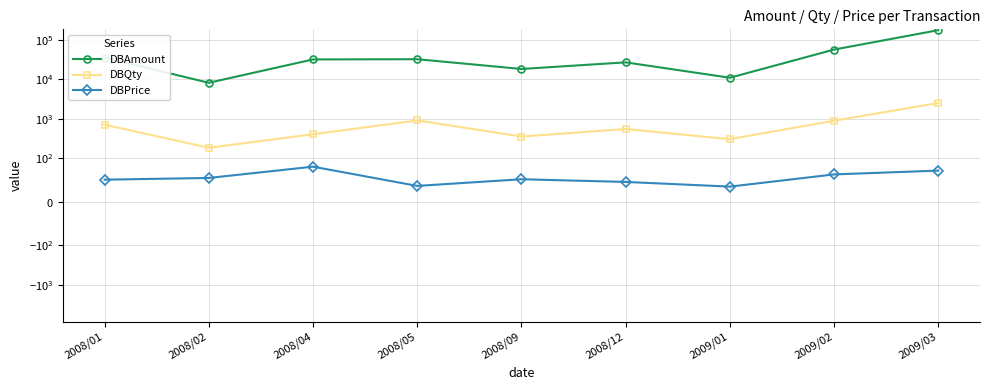

What are all the series names shown in the legend?

DBAmount, DBQty, DBPrice